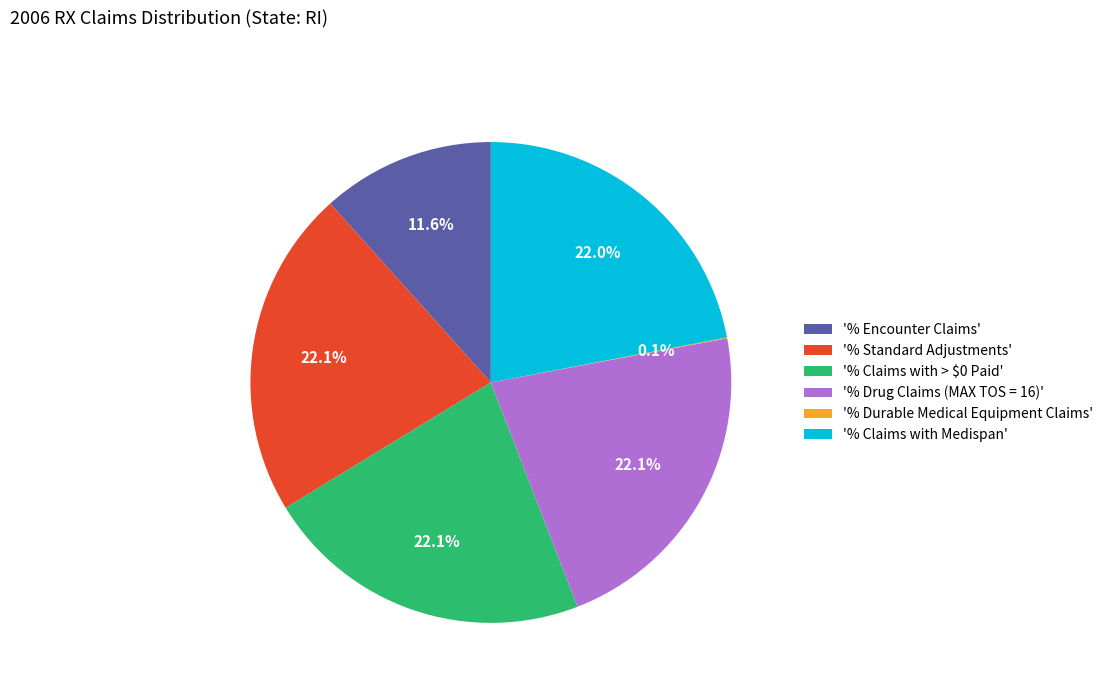

To the nearest percent, what is the difference between the largest and smallest slice percentages?

22%